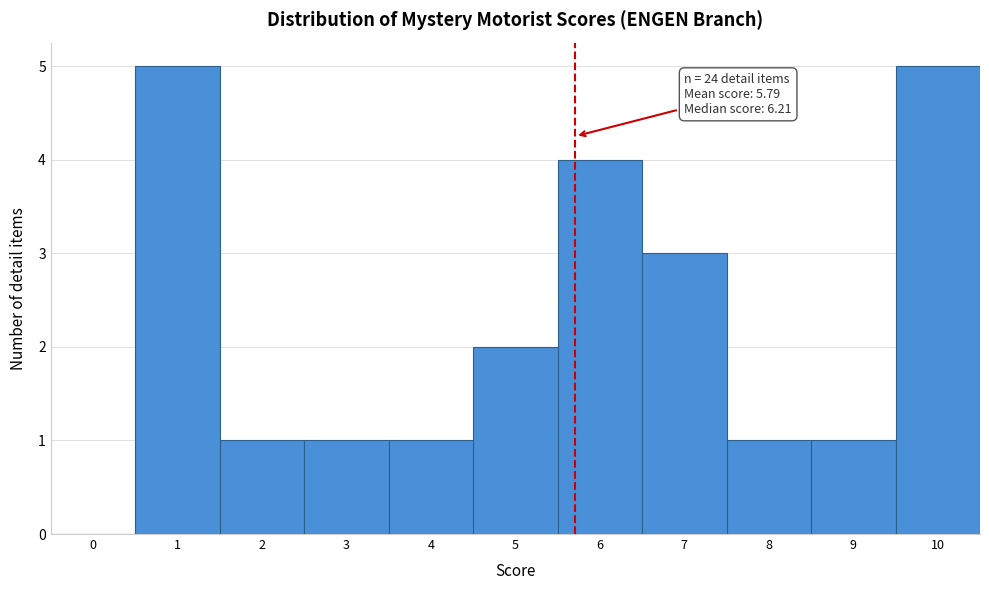

Reading left to right, transcribe all the data shown in this chart.

0=0	1=5	2=1	3=1	4=1	5=2	6=4	7=3	8=1	9=1	10=5